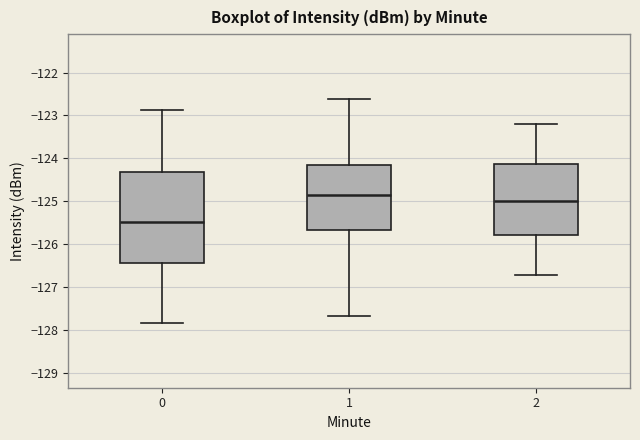

Reading left to right, read every box against the y-axis: the position of its median line, the range the box covers, and the ends of its whiskers. The values are not printed on the chart, so give them approximately, as read against the axis.

0: median -125.5, box -126.4 to -124.3, whiskers -127.8 to -122.9
1: median -124.8, box -125.7 to -124.1, whiskers -127.7 to -122.6
2: median -125.0, box -125.8 to -124.1, whiskers -126.7 to -123.2